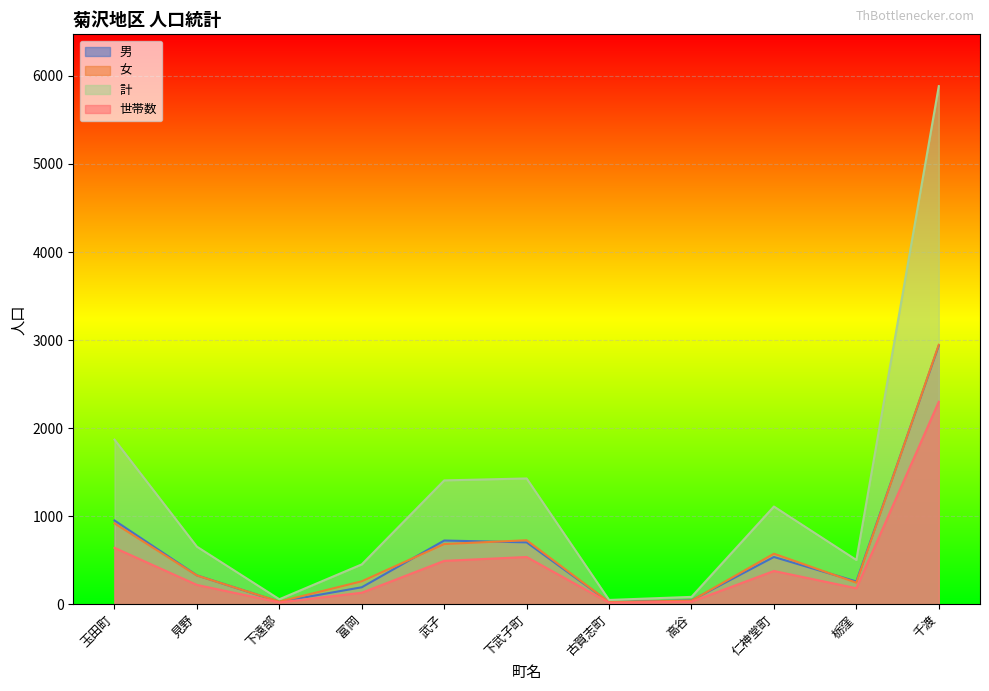

True or false: 世帯数 has a value of 28 at 高谷.

True